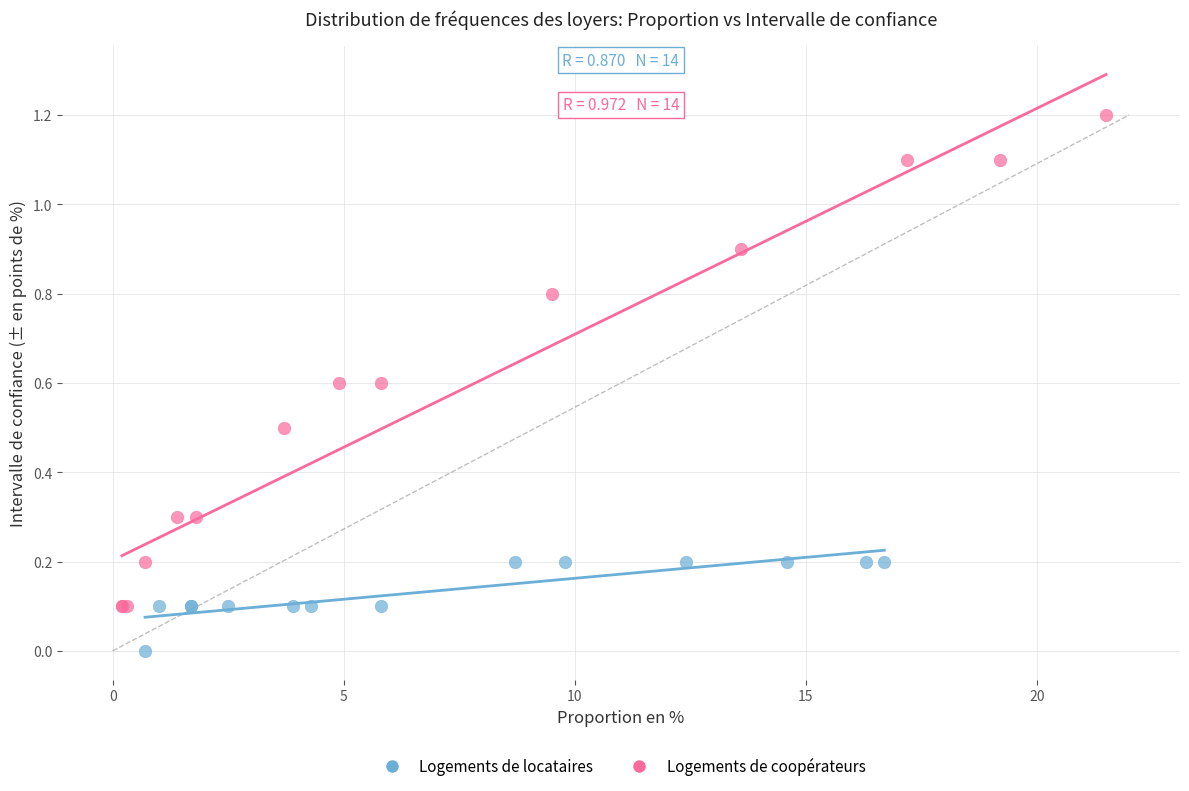

What are all the series names shown in the legend?

Logements de locataires, Logements de coopérateurs